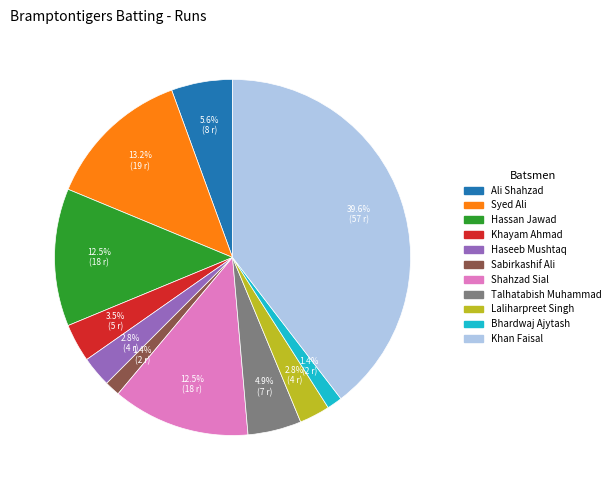

Does Haseeb Mushtaq represent more than half of the total?

No